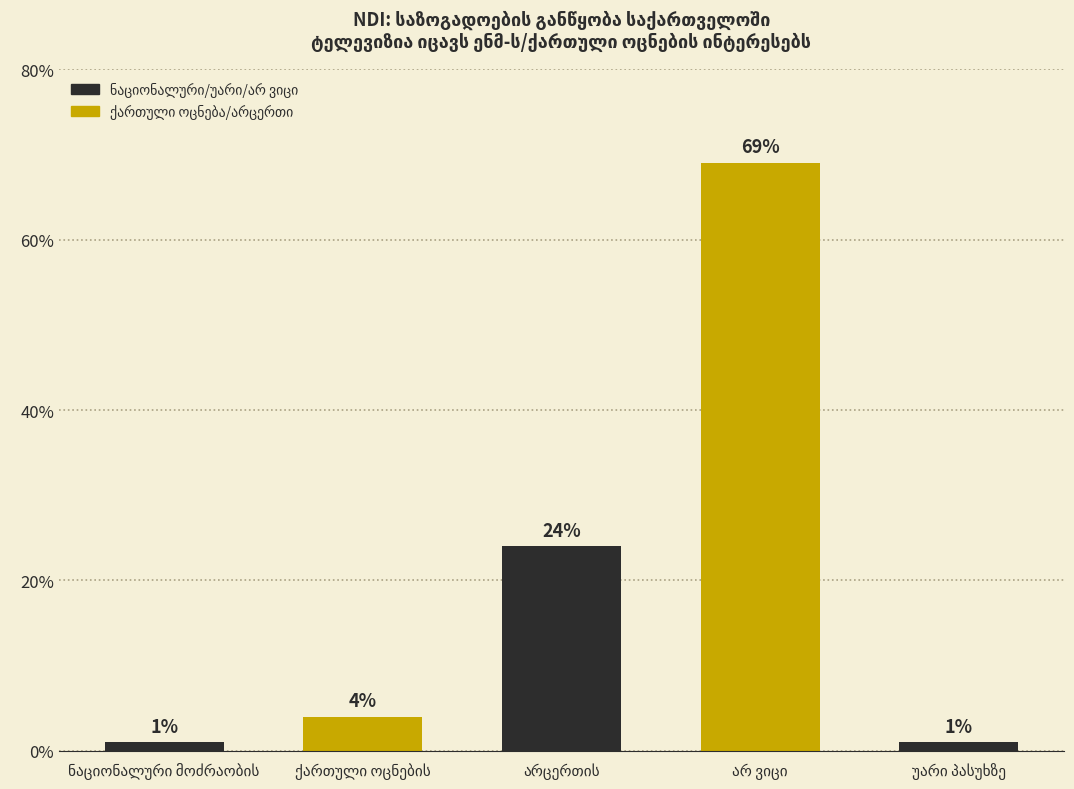

Does the chart contain any negative values?

No